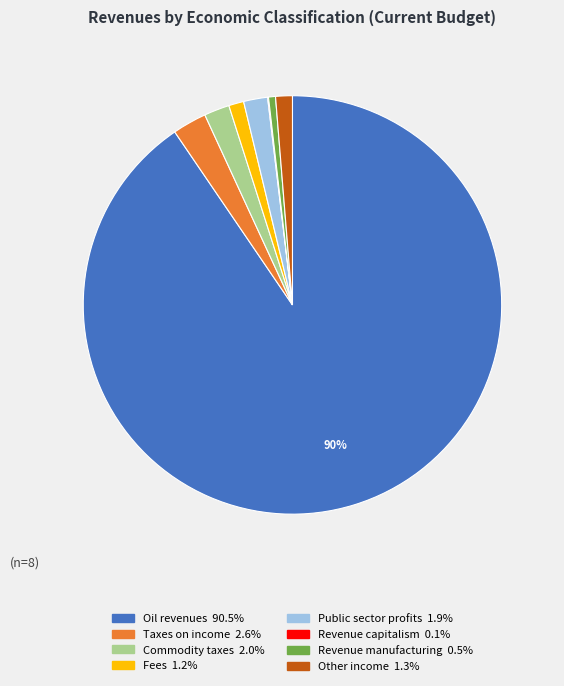

Does any single category account for the majority?

Yes